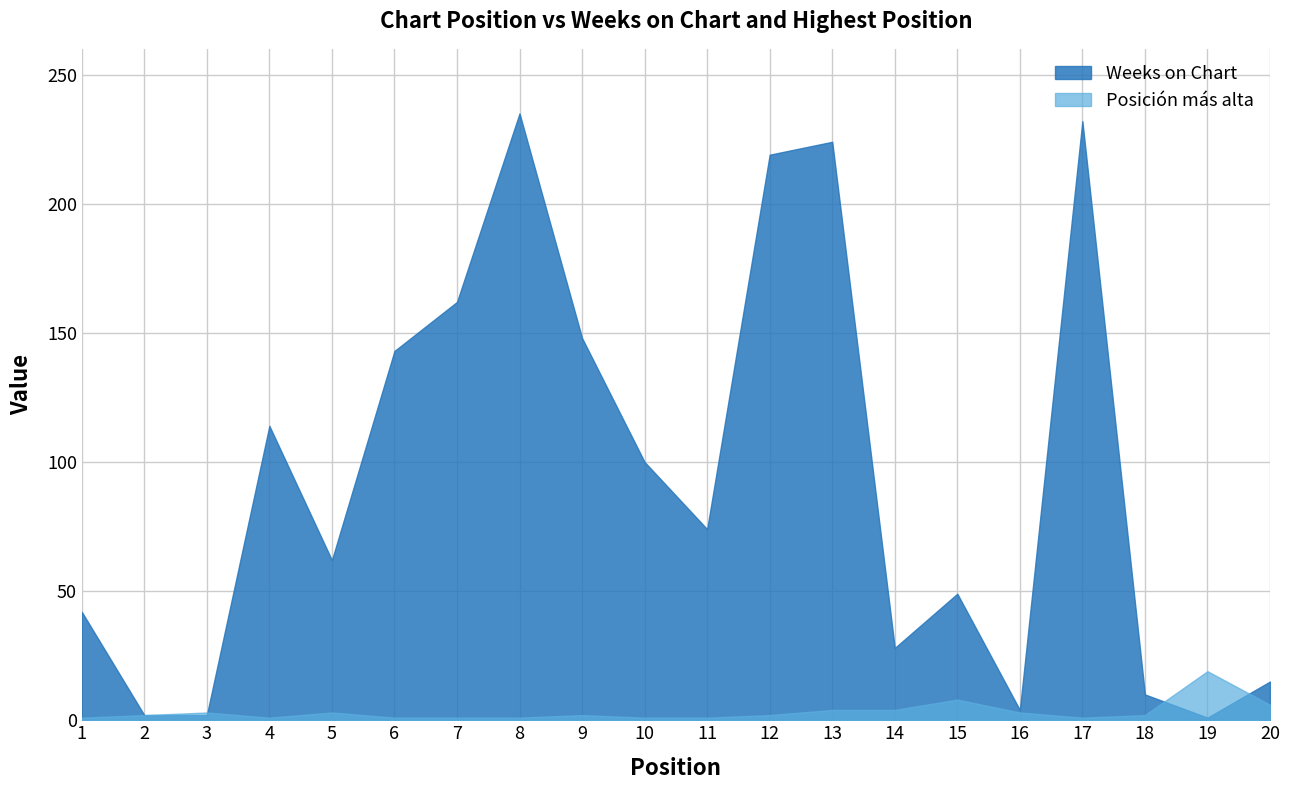

Which category has the highest value across all series?

8